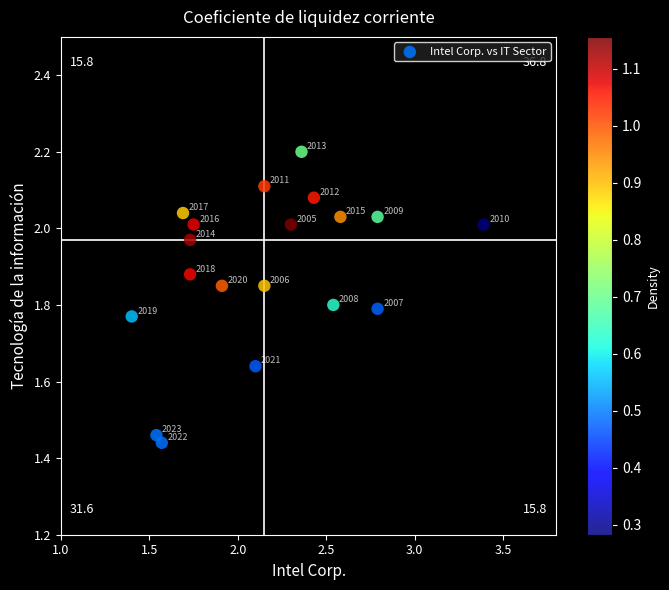

What is the range of Y values (max minus min)?

0.8